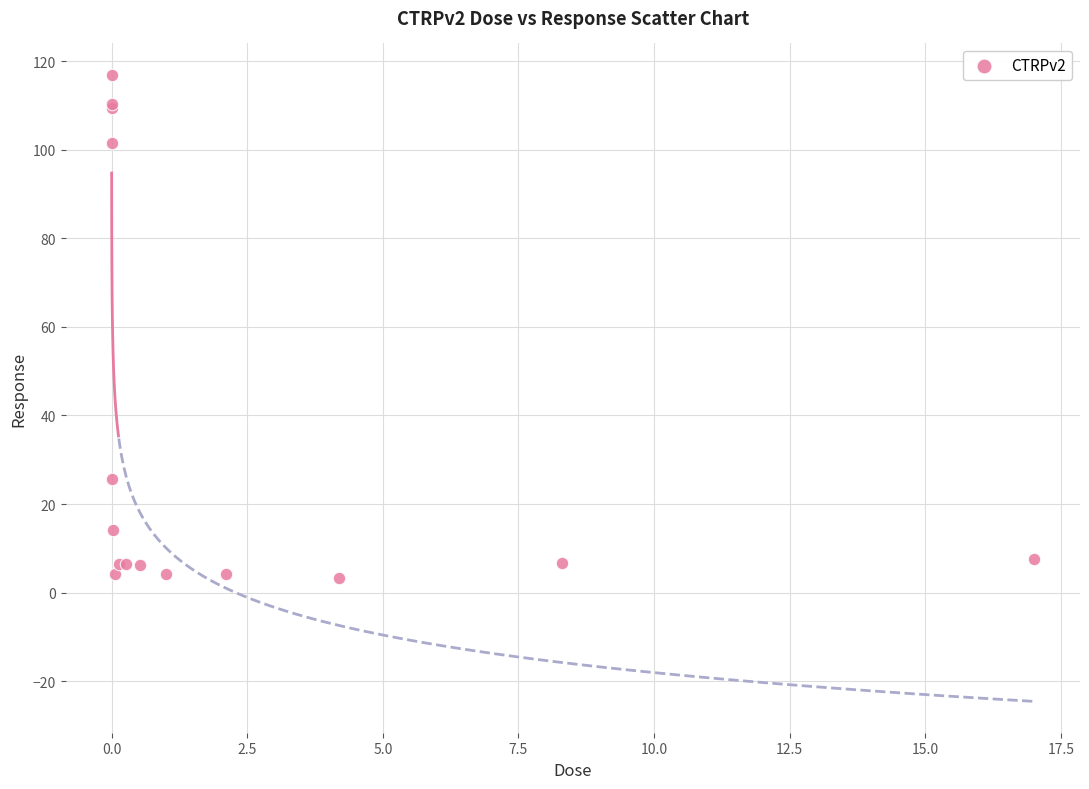

What Y value in the scatter plot is closest to 60?

25.8